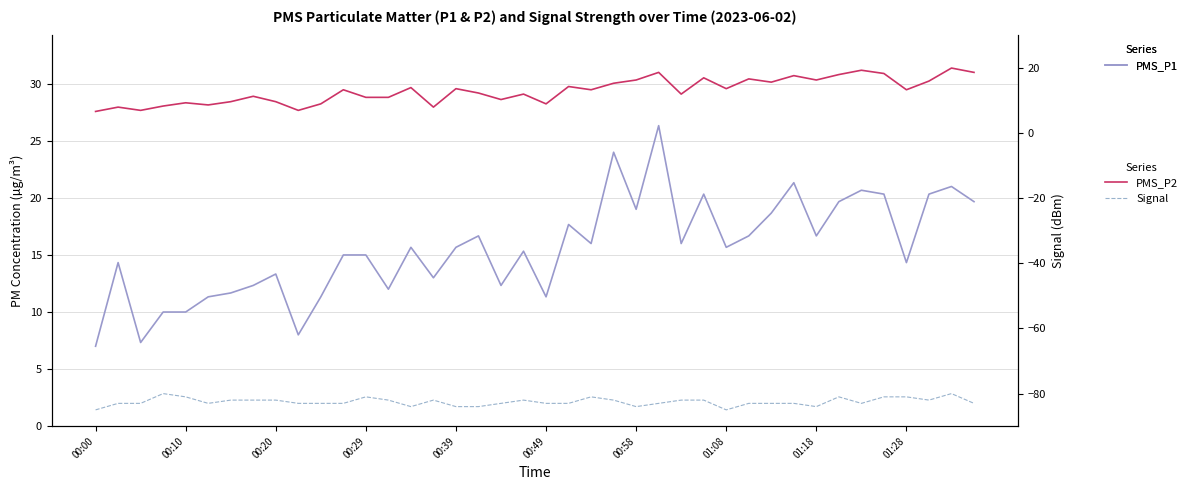

What is the greatest value displayed?

26.3